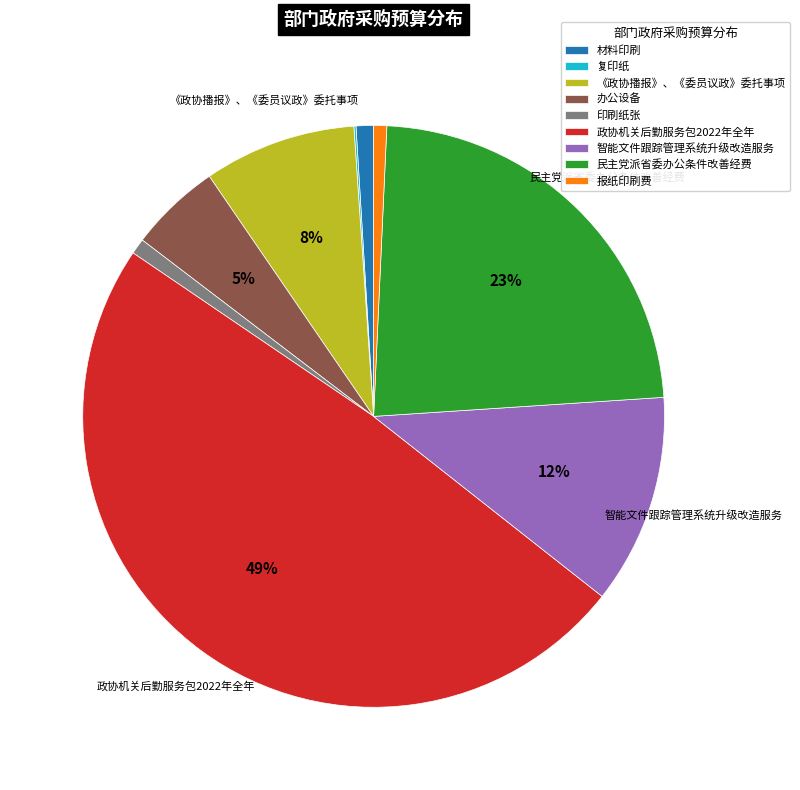

What percentage is the 材料印刷 slice, to the nearest percent?

1%